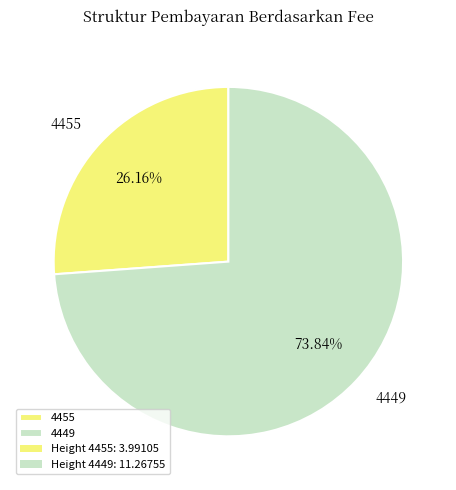

Which slice is the smallest?

4455